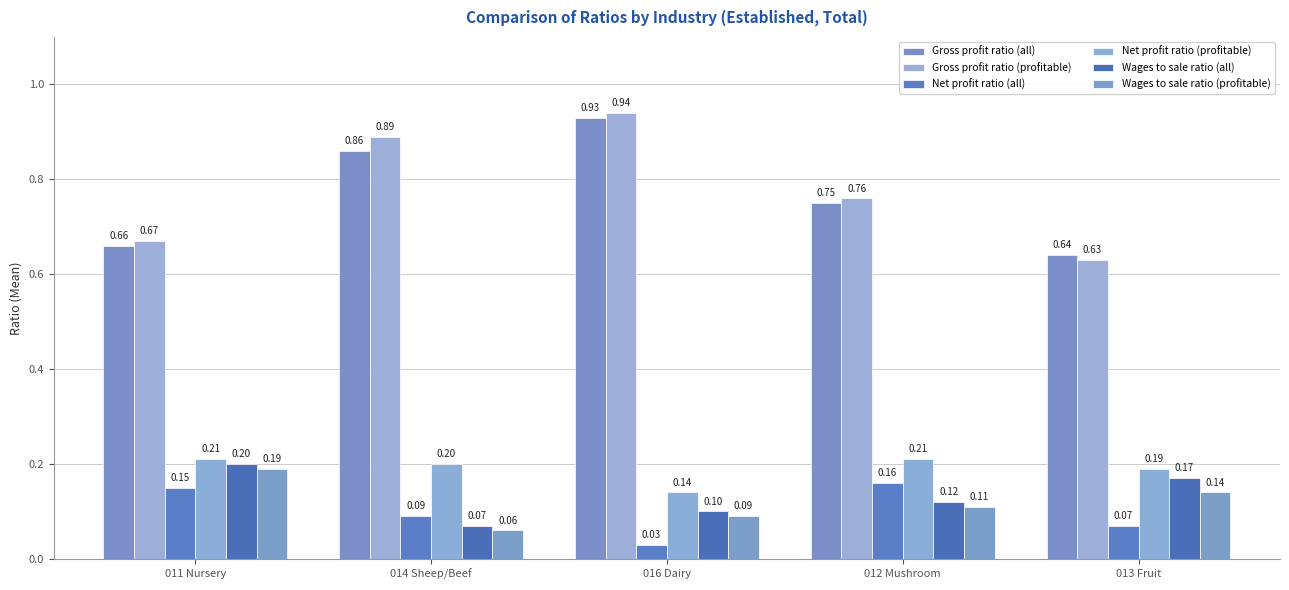

The value of Wages to sale ratio (profitable) at 011 Nursery is 0.2. True or false?

True